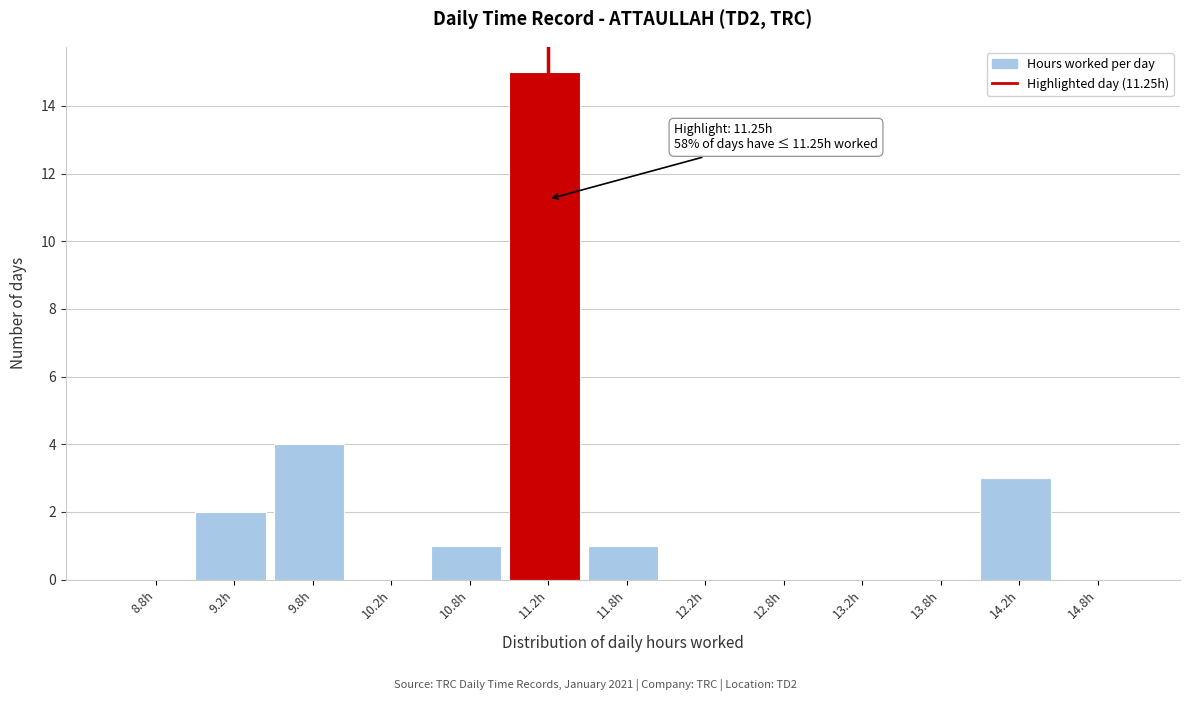

Which range on the x-axis has the tallest bar?

11.0 to 11.5